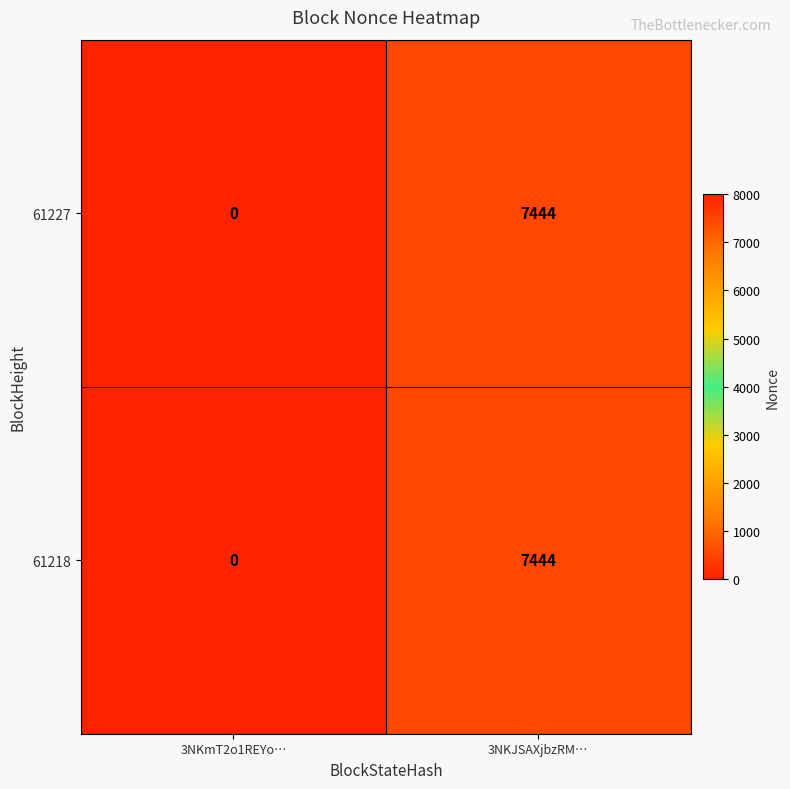

Read the 61227 value at 3NKJSAXjbzRM….

7444